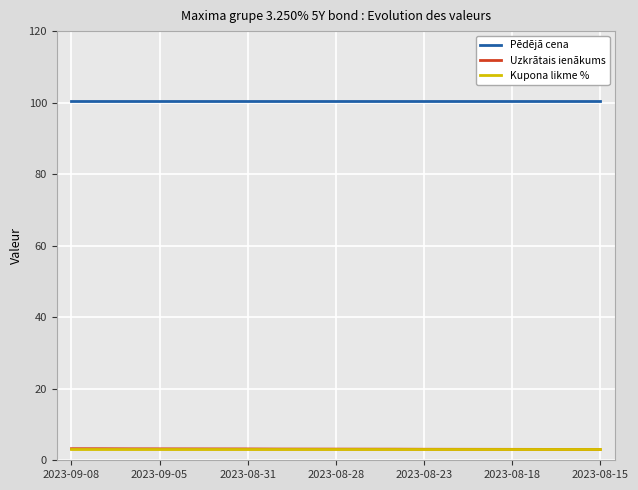

True or false: Uzkrātais ienākums and Pēdējā cena cross at least once.

False